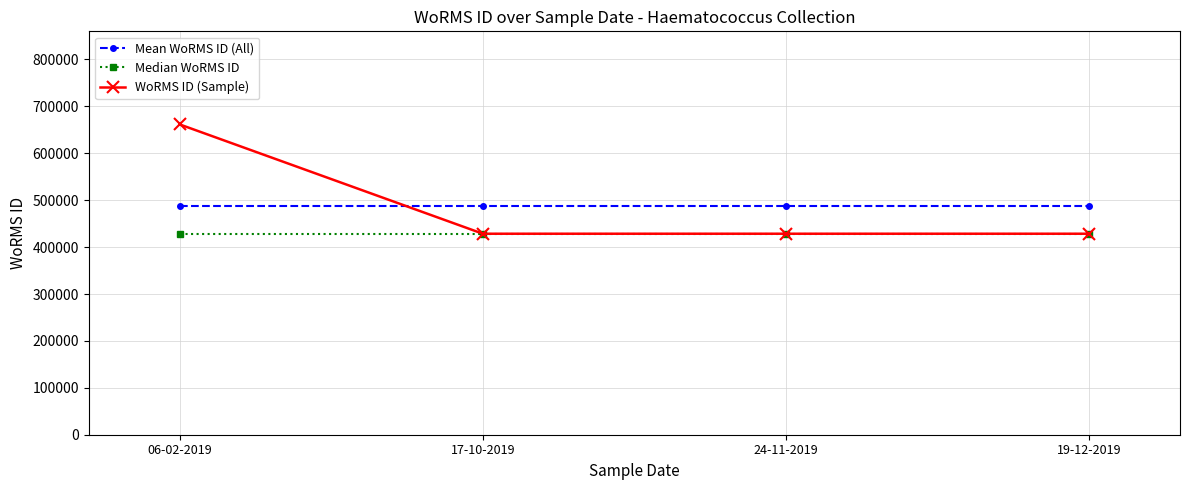

At which category is the sum across all series the highest?

06-02-2019